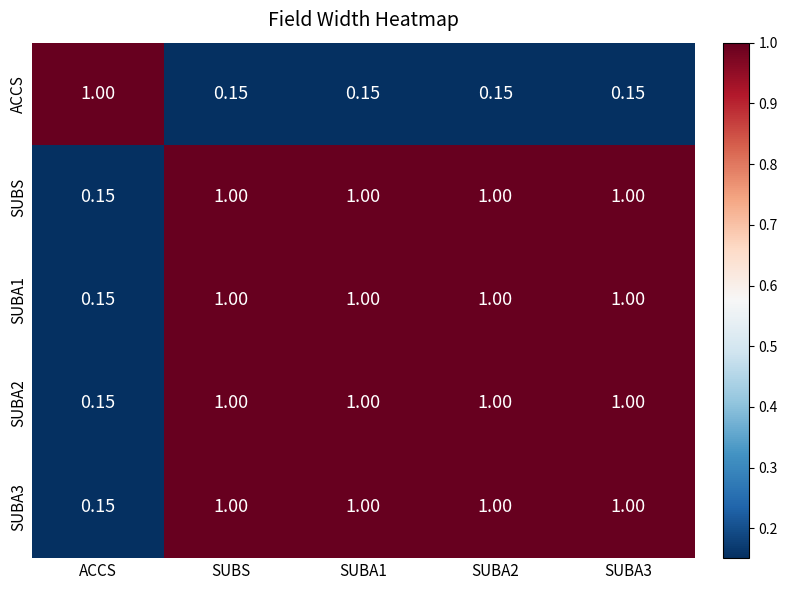

Which category has the lowest value in the SUBA2 series?

ACCS